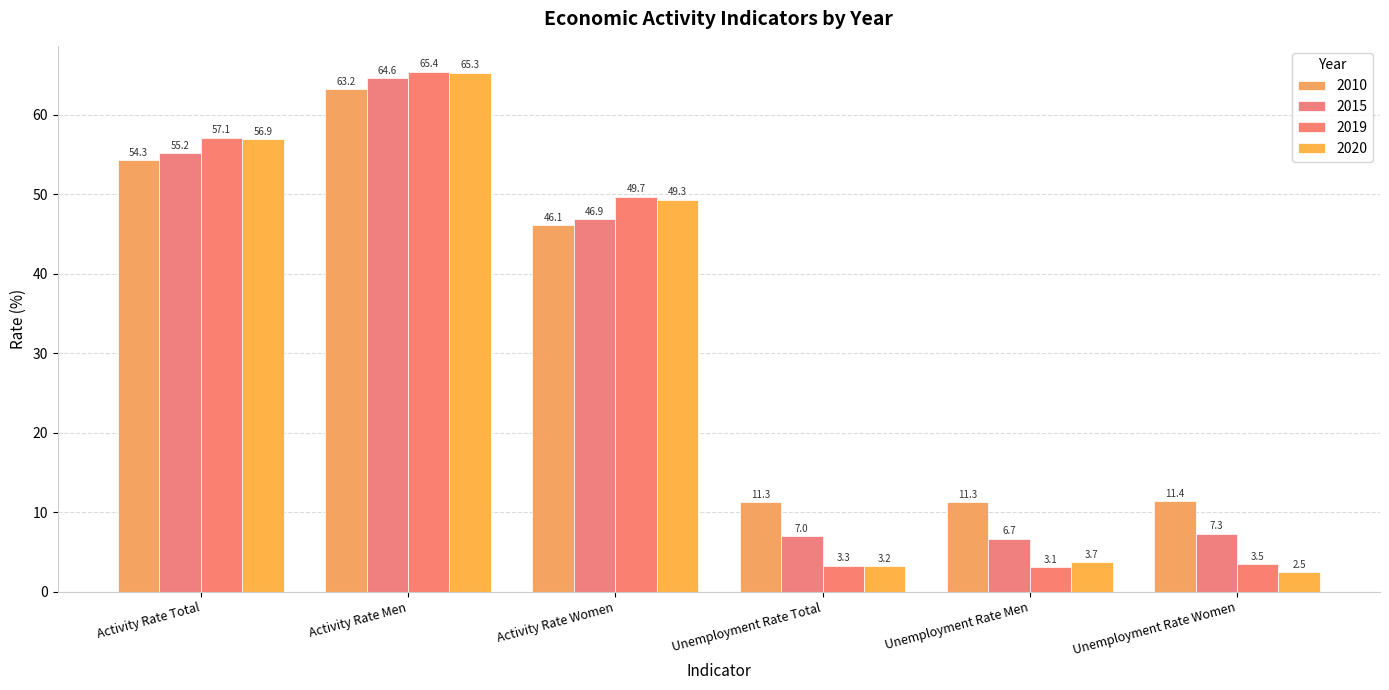

Reading left to right, what are all the values shown in this chart?

2010: 54.3	63.2	46.1	11.3	11.3	11.4
2015: 55.2	64.6	46.9	7.0	6.7	7.3
2019: 57.1	65.4	49.7	3.3	3.1	3.5
2020: 56.9	65.3	49.3	3.2	3.7	2.5